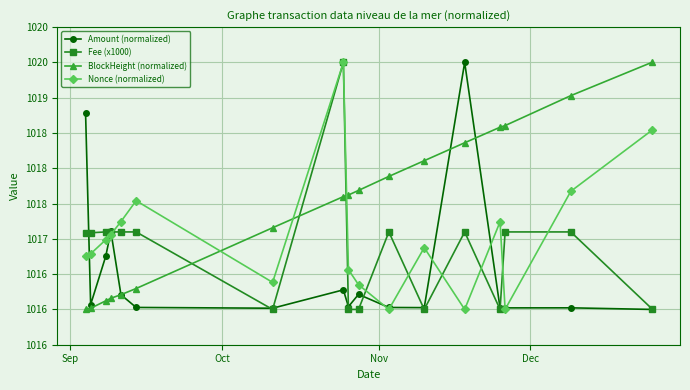

Is this an area chart (filled region under the line)?

No